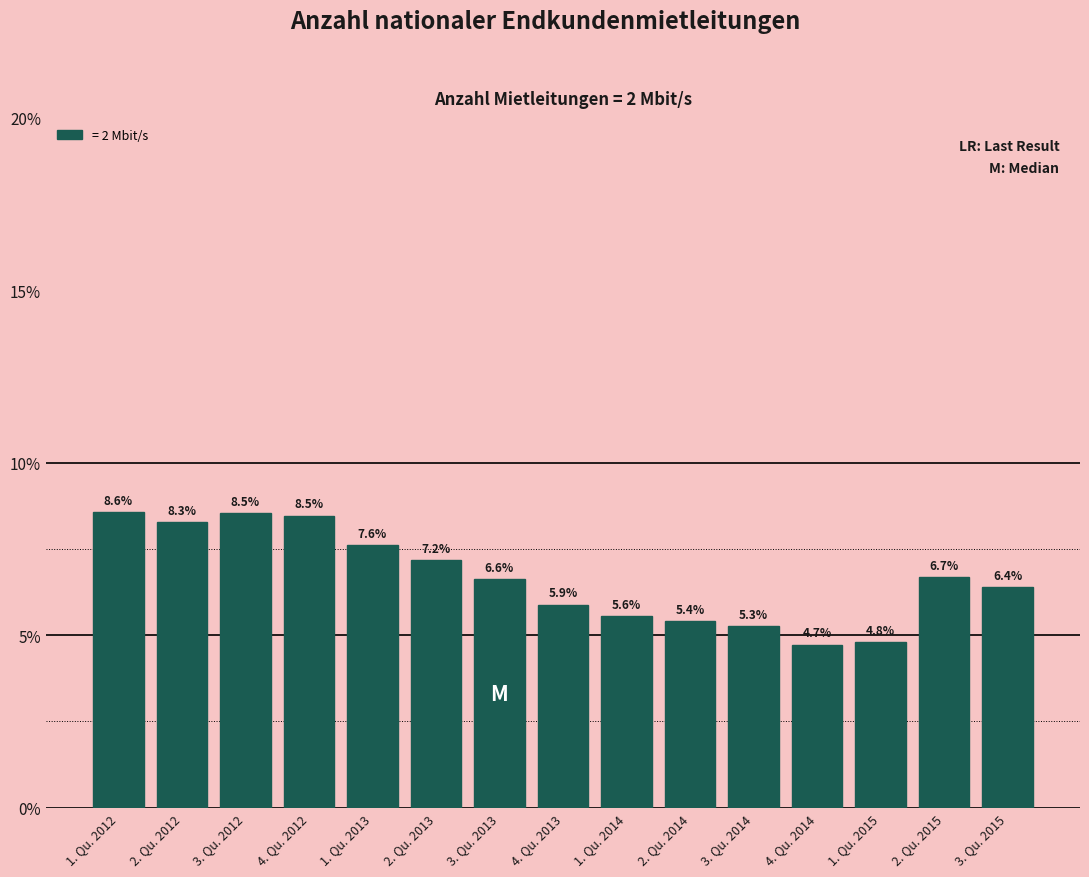

Reading left to right, list all the values displayed in this chart.

8.6	8.3	8.5	8.5	7.6	7.2	6.6	5.9	5.6	5.4	5.3	4.7	4.8	6.7	6.4